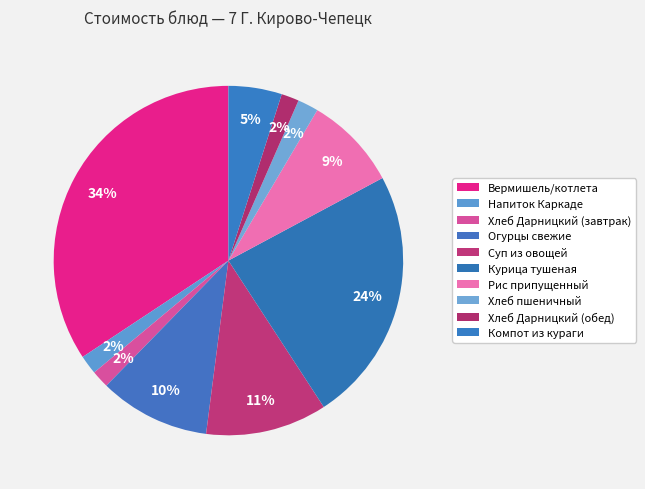

Does any single category account for the majority?

No